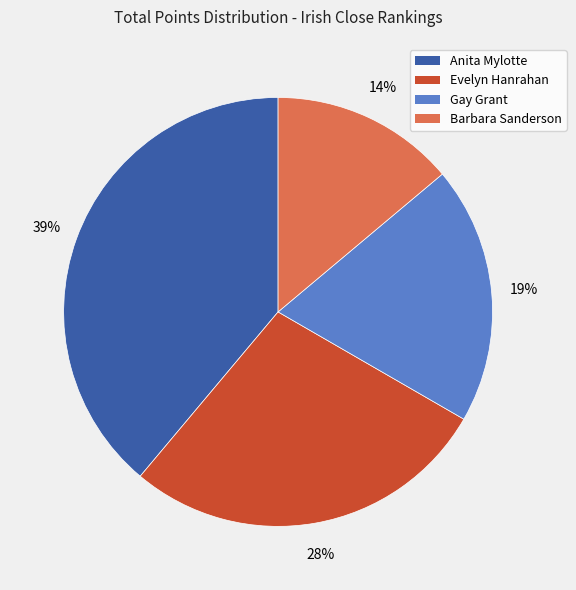

To the nearest percent, what is the difference between the largest and smallest slice percentages?

25%